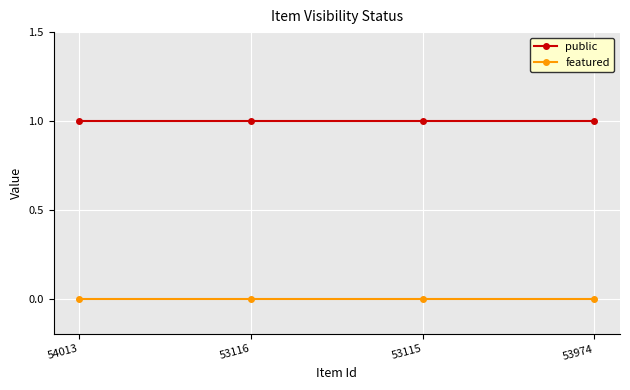

What is the label of the 4th point from the left?

53974